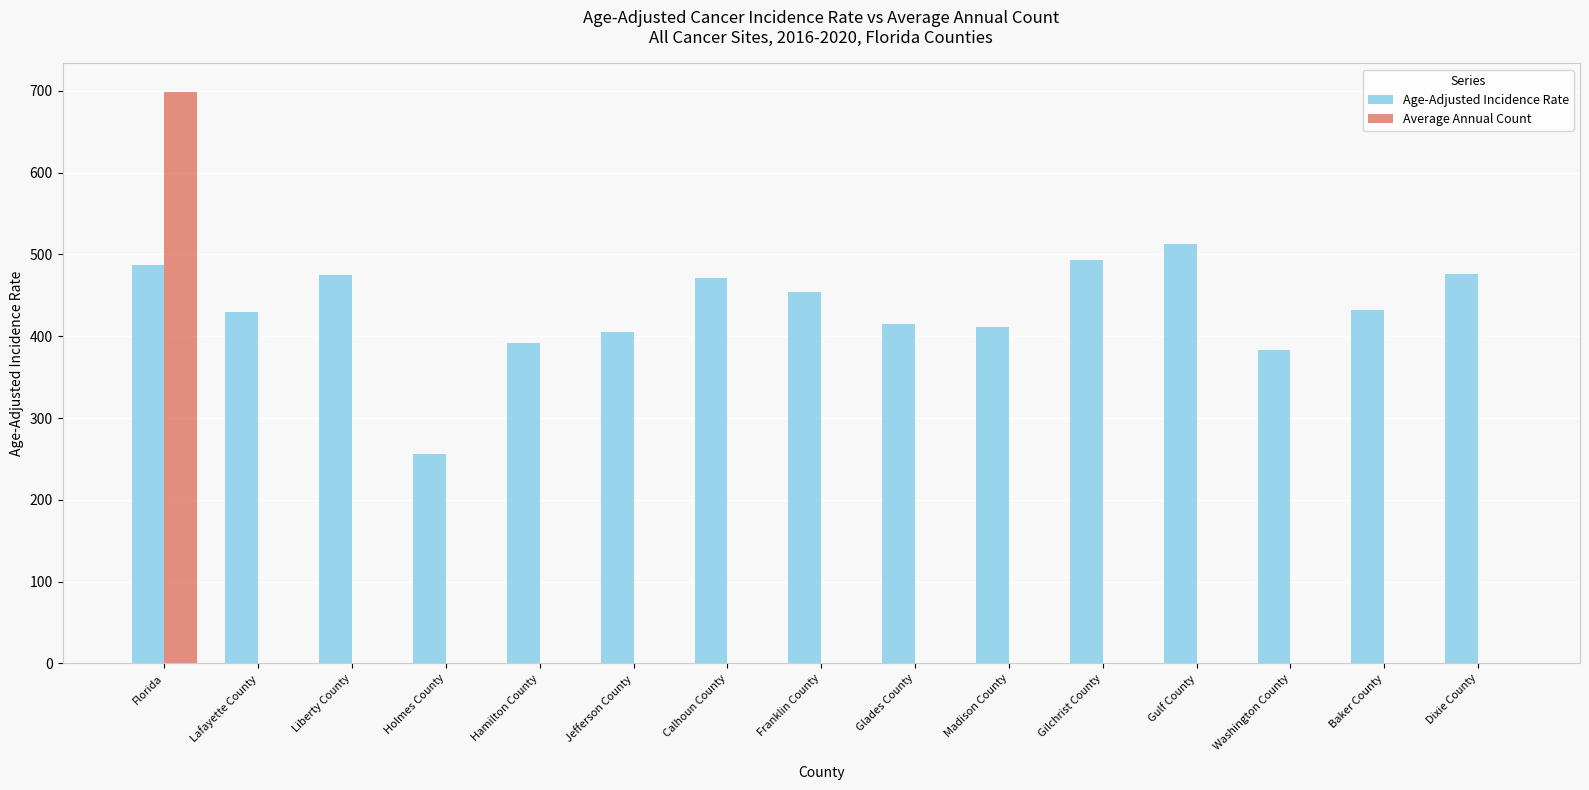

What is the spread (max minus min) of values at Calhoun County?

470.5